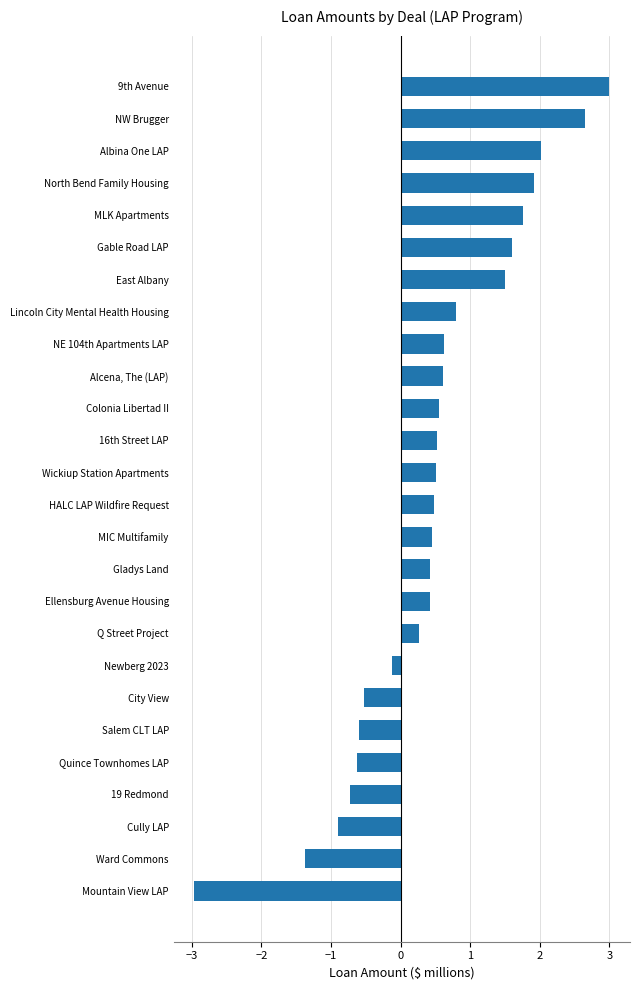

What is the maximum value shown in the chart?

3.0